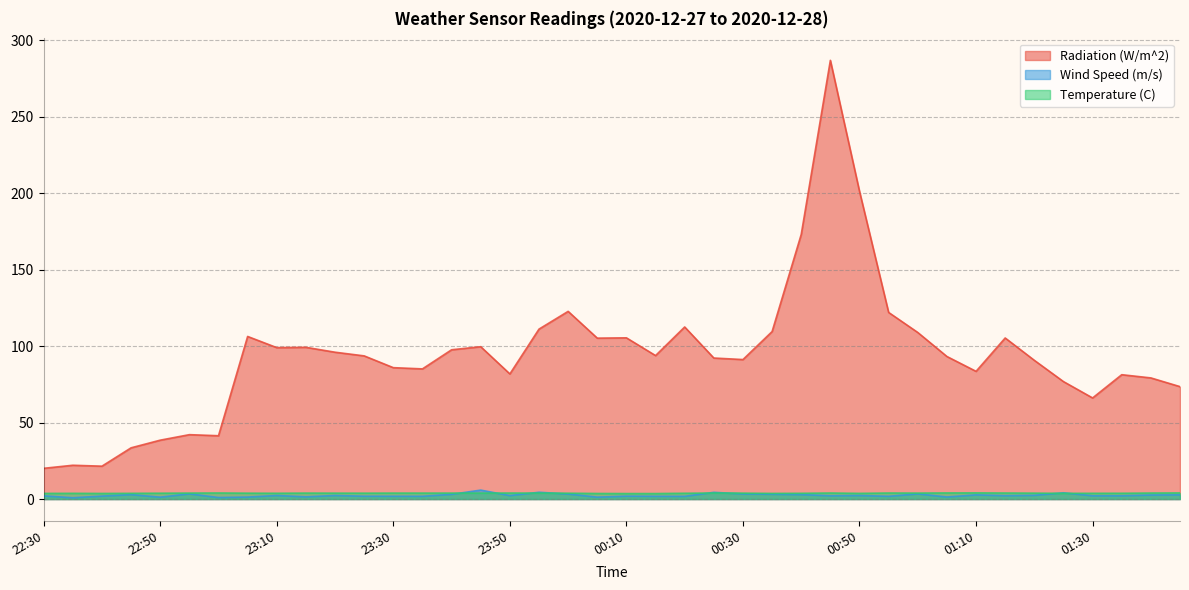

How many data points does each series have?

40